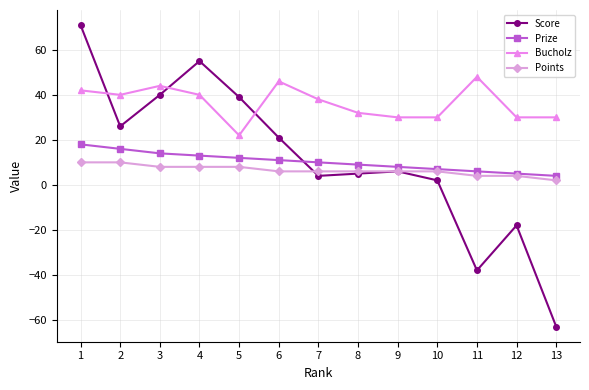

What is the sum of all Bucholz values?

472